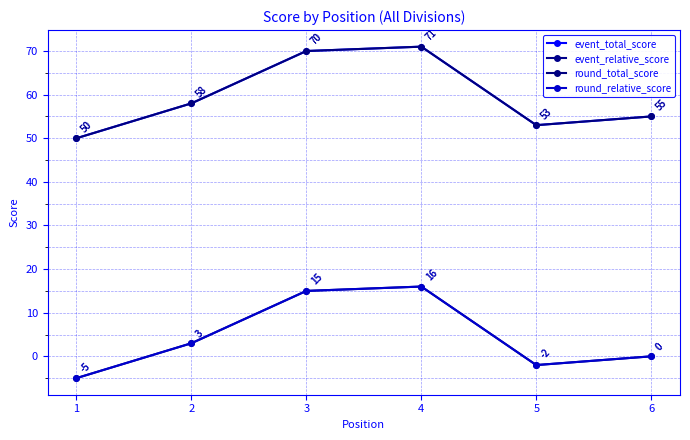

Which series has the largest total across all categories?

event_total_score